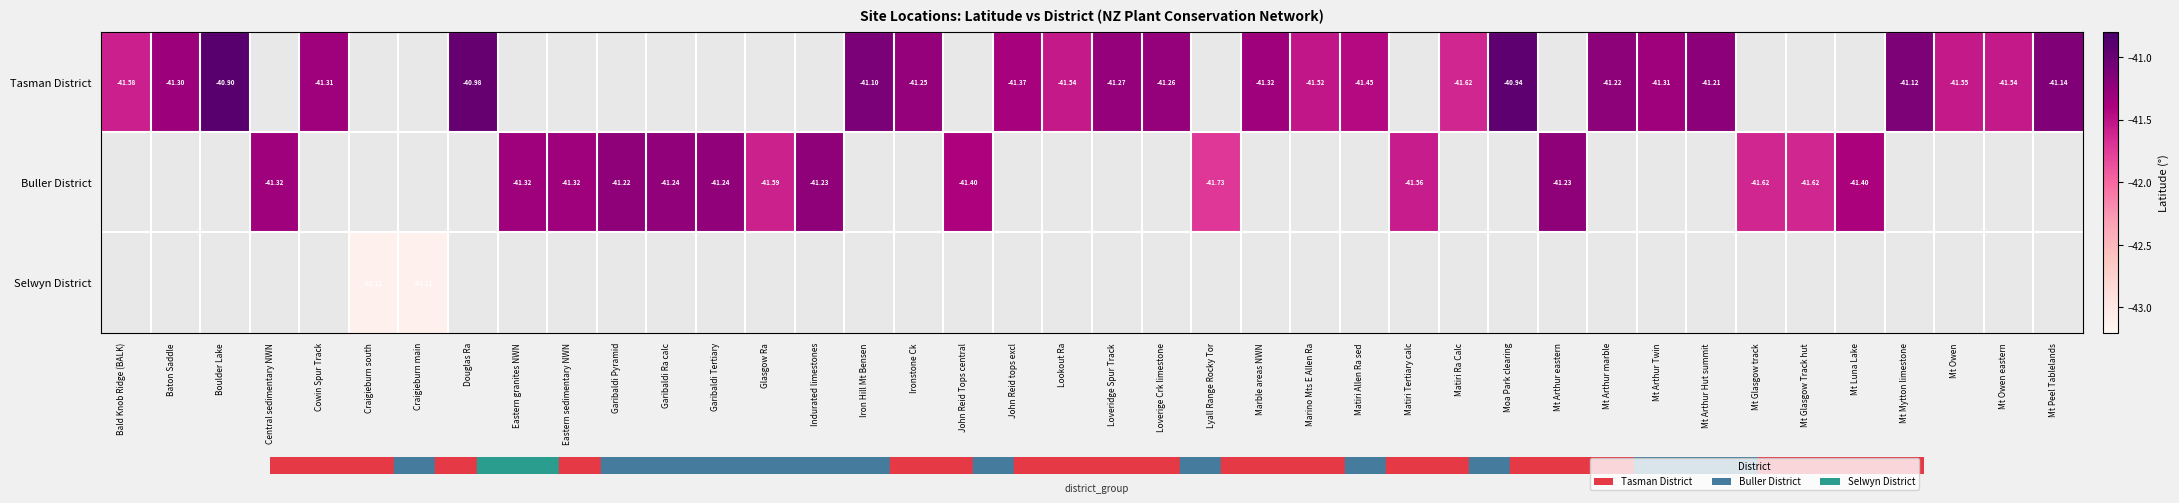

At how many categories does at least one series exceed -41?

3